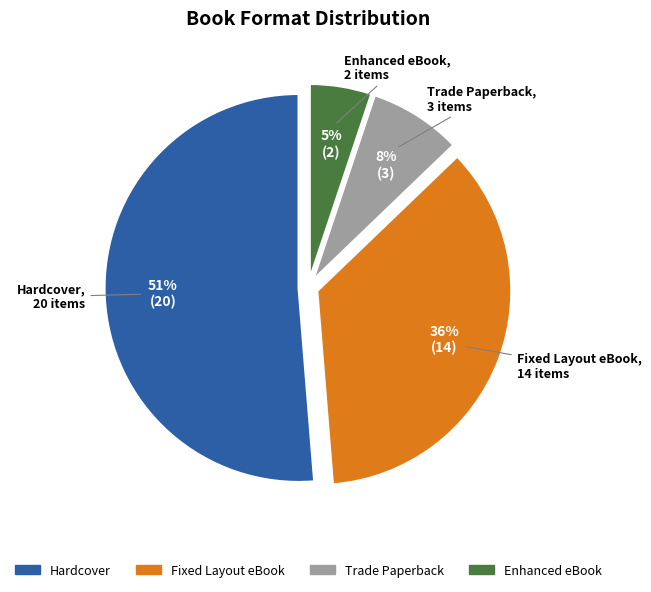

Count the number of slices in the pie.

4